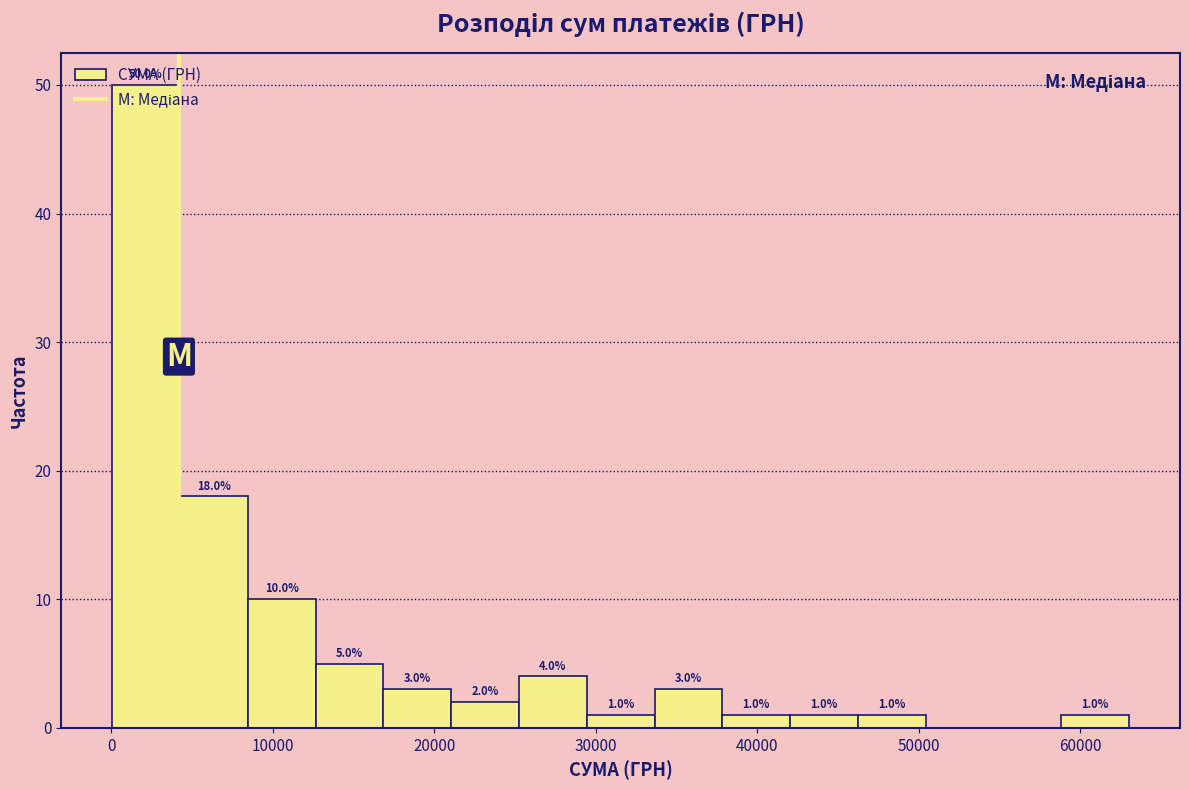

Which range on the x-axis has the tallest bar?

0 to 4000